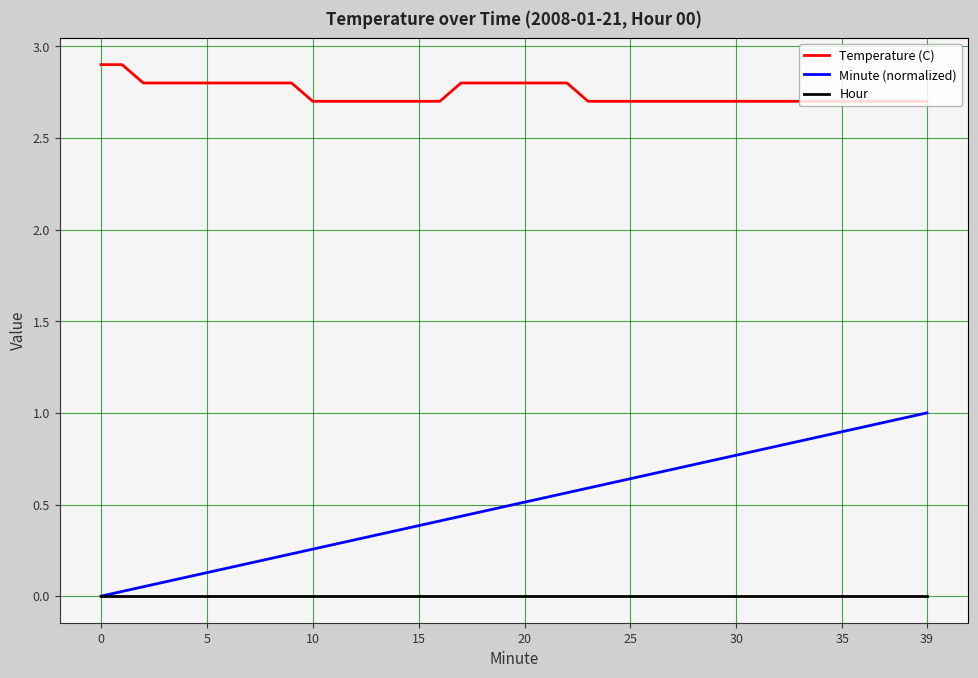

True or false: Hour and Temperature (C) cross at least once.

False